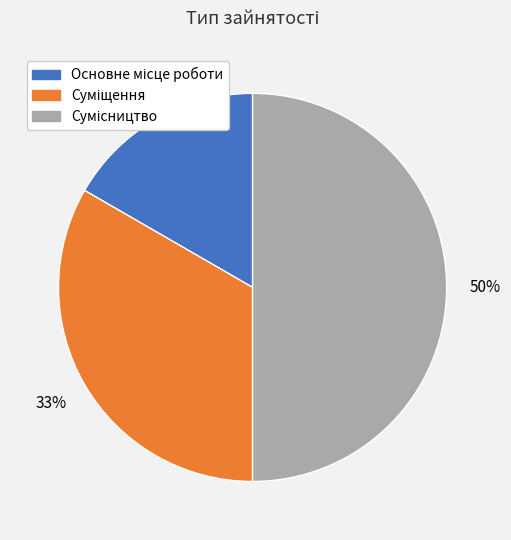

To the nearest percent, what is the difference between the largest and smallest slice percentages?

33%